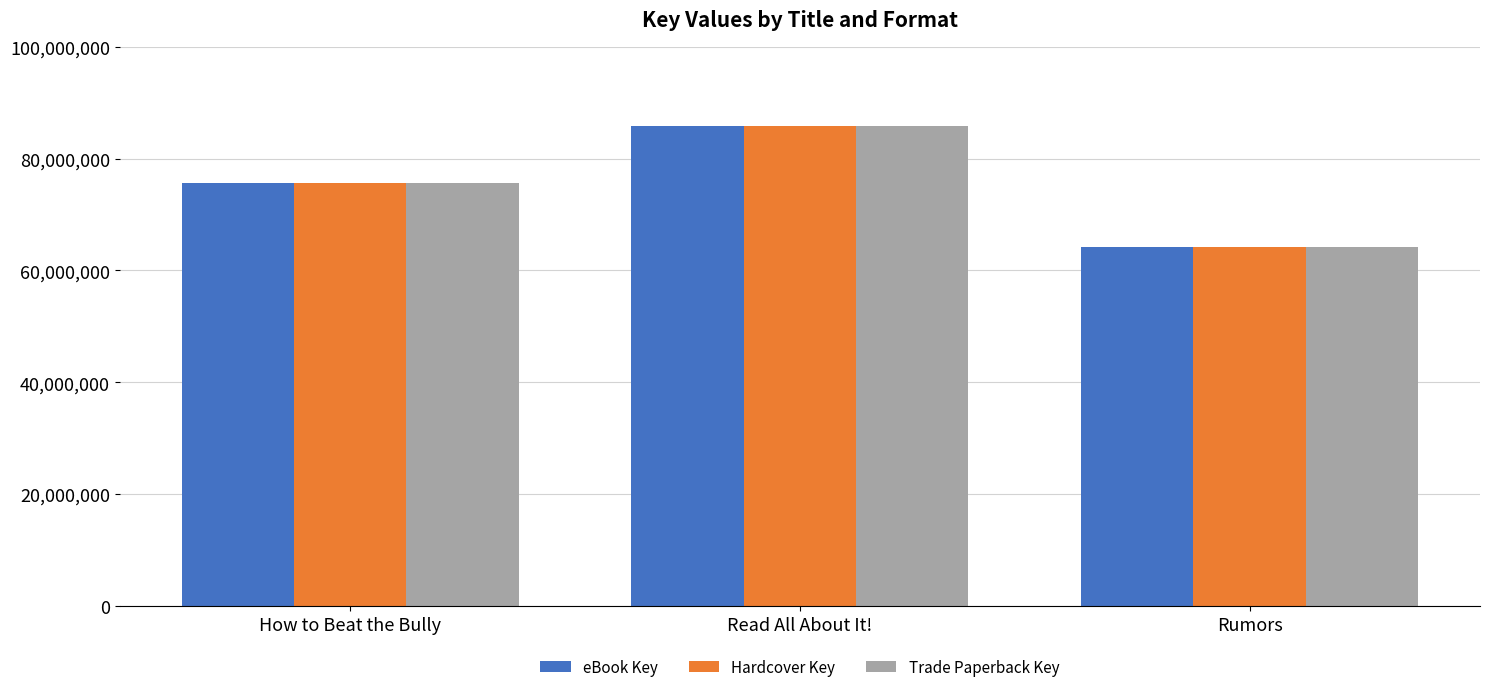

Reading left to right, list all the values displayed in this chart.

eBook Key: 75588090	85804369	64210410
Hardcover Key: 75588090	85804369	64210410
Trade Paperback Key: 75588090	85804369	64210410